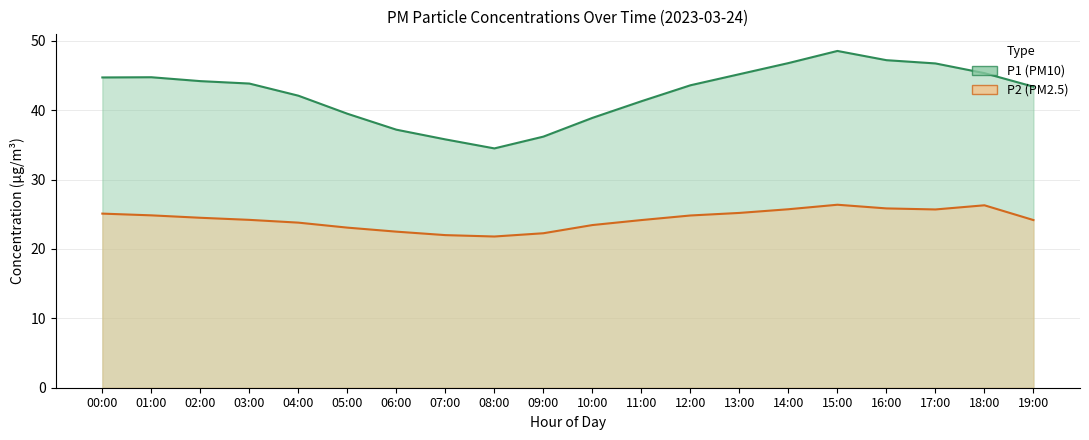

Where does the P1 series first go above 43?

00:00